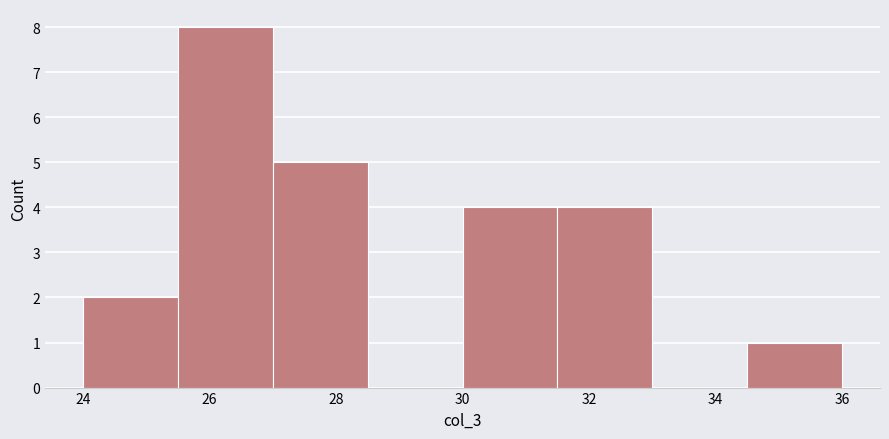

Reading left to right, list every bar in this chart as the range it spans on the x-axis followed by its height. Neither the bar edges nor the heights are printed on the chart, so give them approximately, as read against the axes.

24.0 to 25.5: 2
25.5 to 27.0: 8
27.0 to 28.5: 5
28.5 to 30.0: 0
30.0 to 31.5: 4
31.5 to 33.0: 4
33.0 to 34.5: 0
34.5 to 36.0: 1